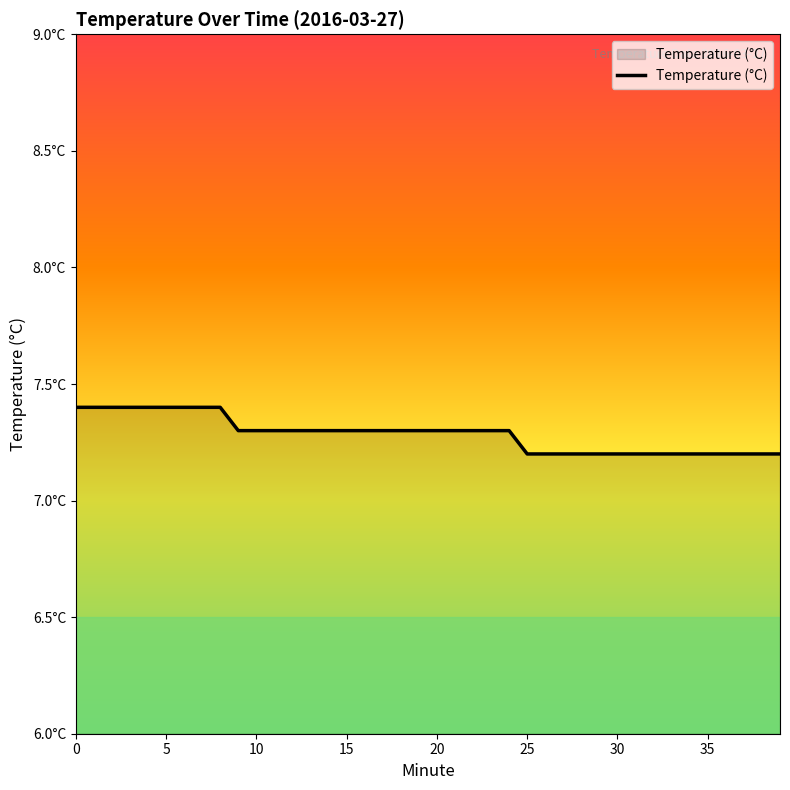

Is this an area chart (filled region under the line)?

Yes